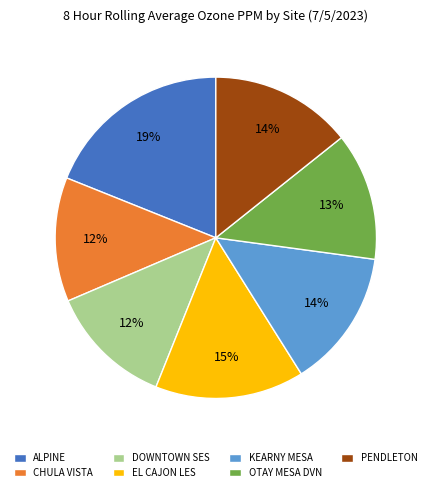

How many segments does this pie chart have?

7